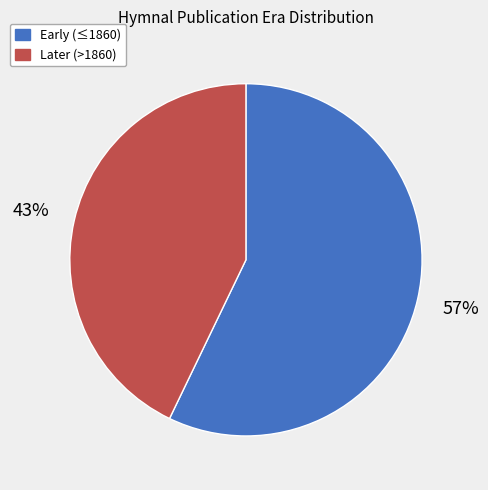

Is there any slice that represents more than half of the pie?

Yes